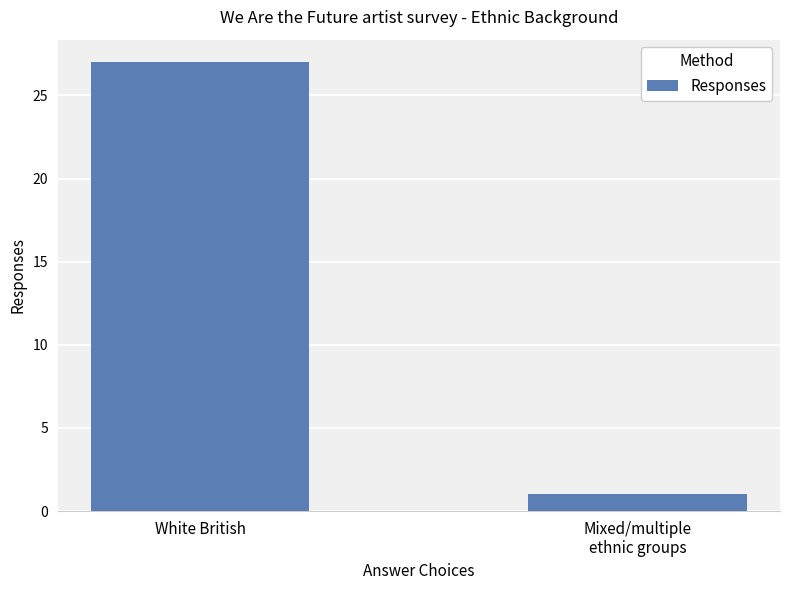

How many values are below 27?

1